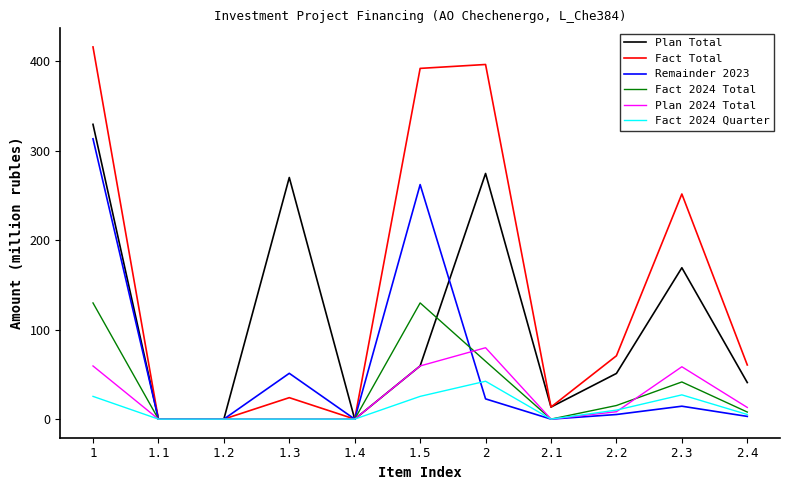

What is the maximum value for Plan Total?

329.3